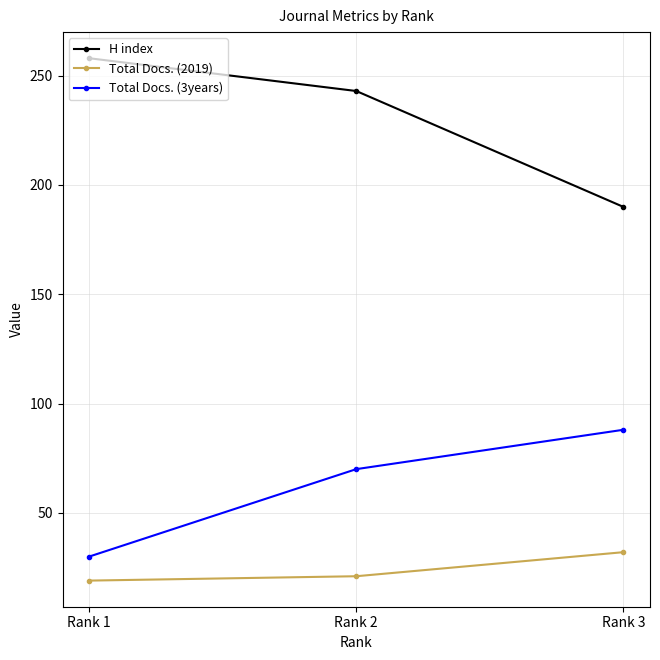

What is the spread (max minus min) of values at Rank 3?

158